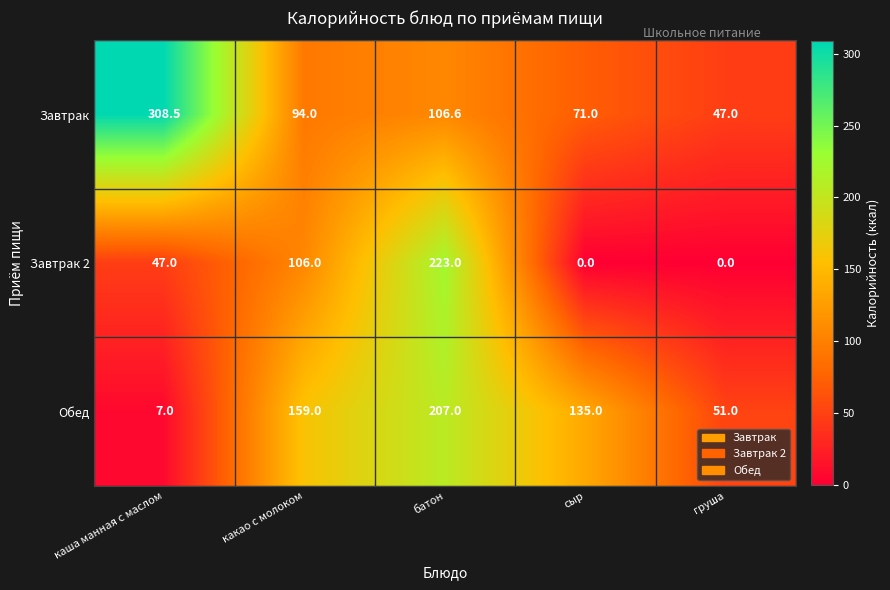

Which series has the largest range (max minus min)?

Завтрак